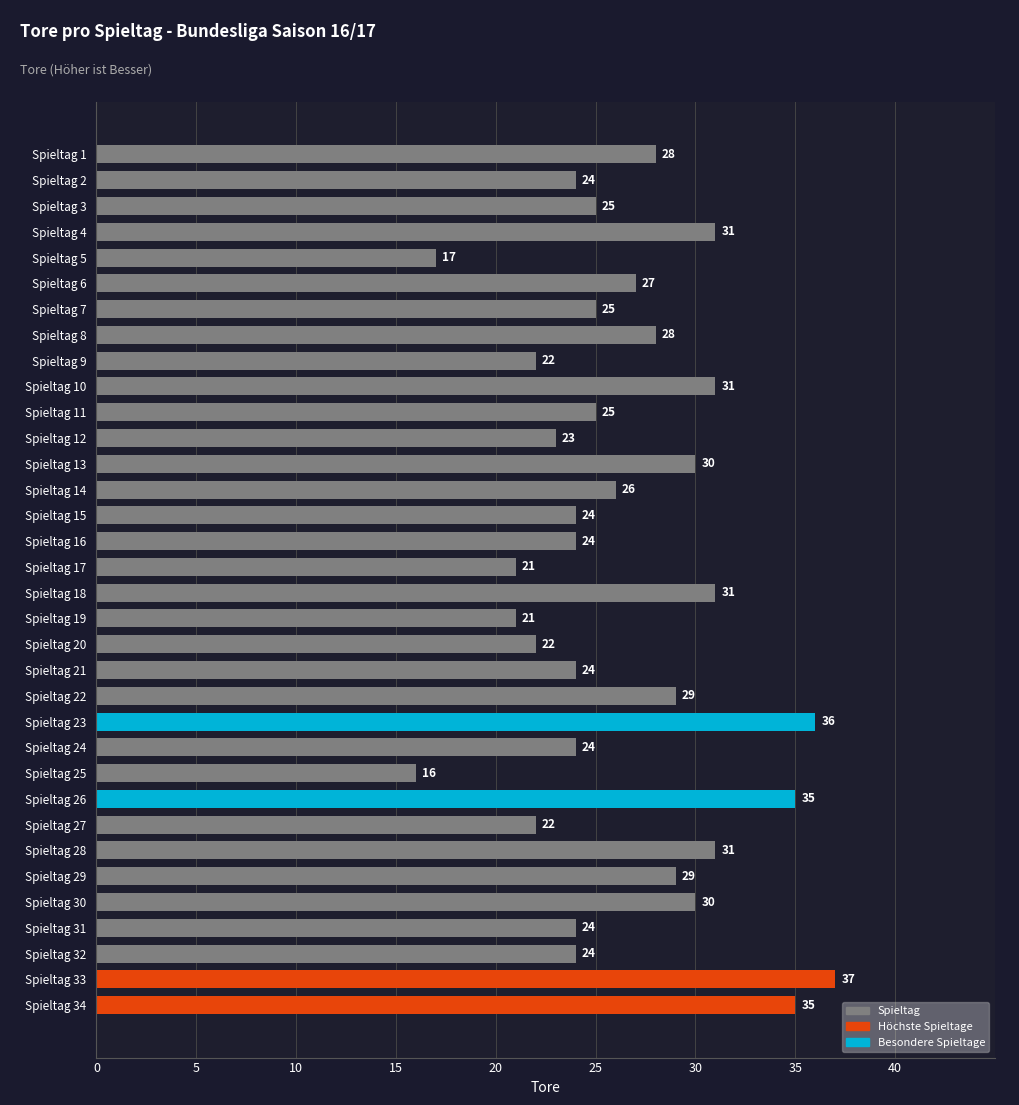

What is the greatest value displayed?

37